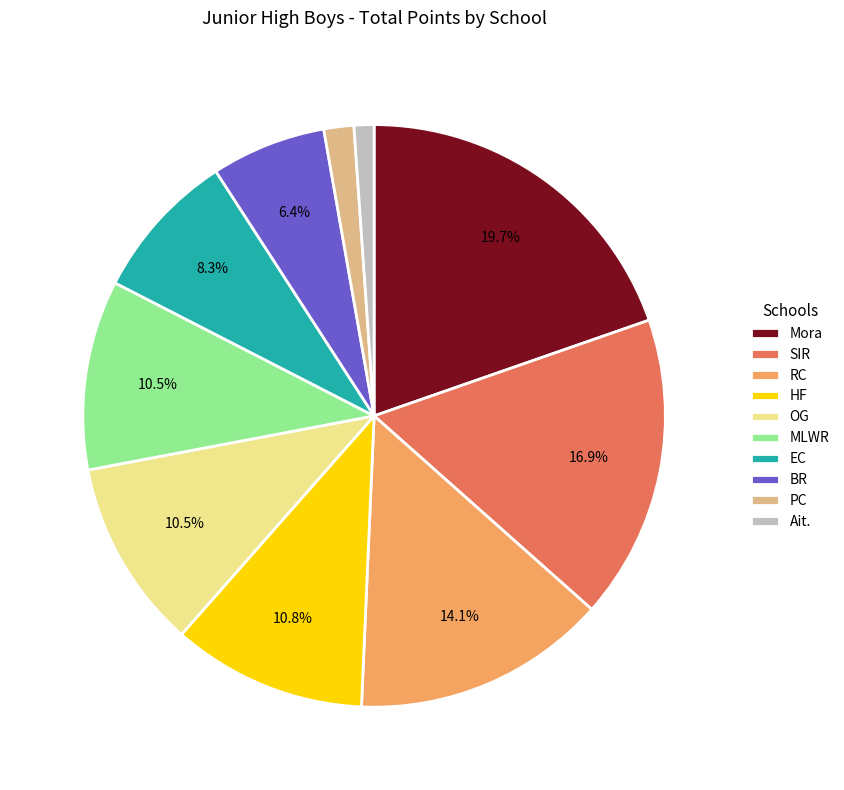

Do BR and EC together represent more than half of the pie?

No